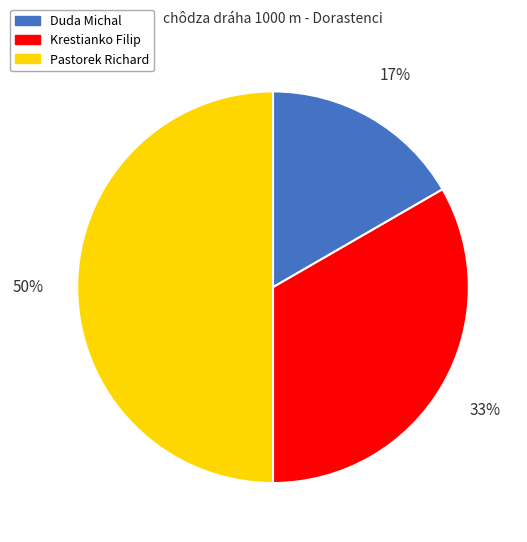

Does Krestianko Filip represent more than half of the total?

No